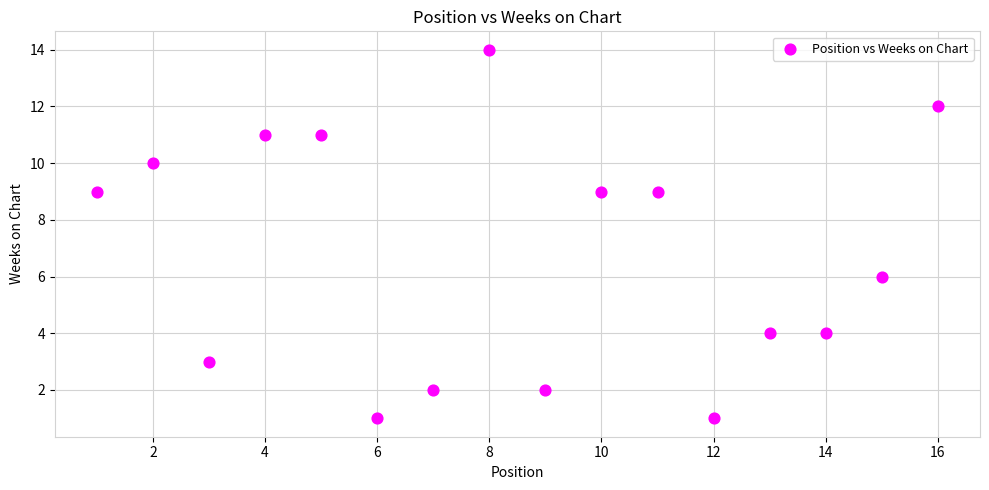

What is the range of Y values (max minus min)?

13